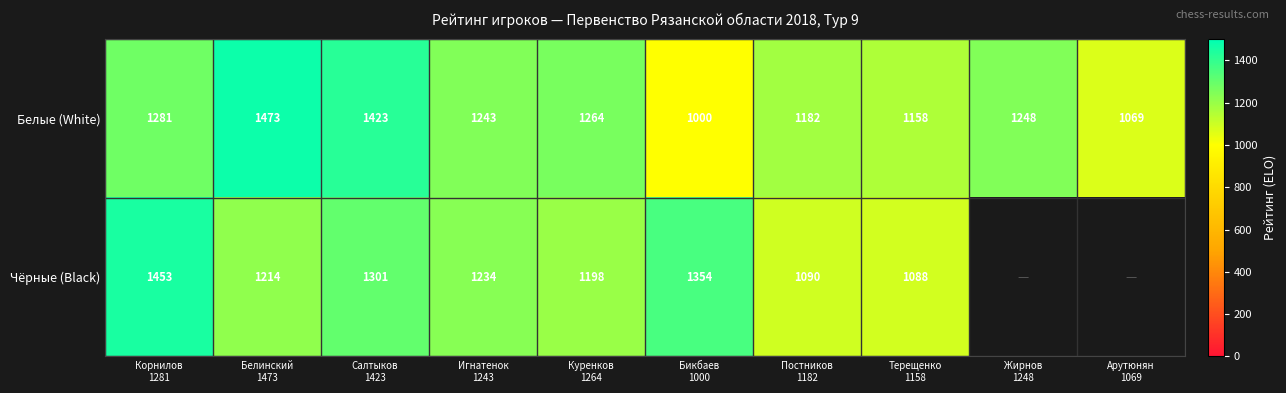

What is the difference between the maximum and second lowest values in the Белые (White) series?

404